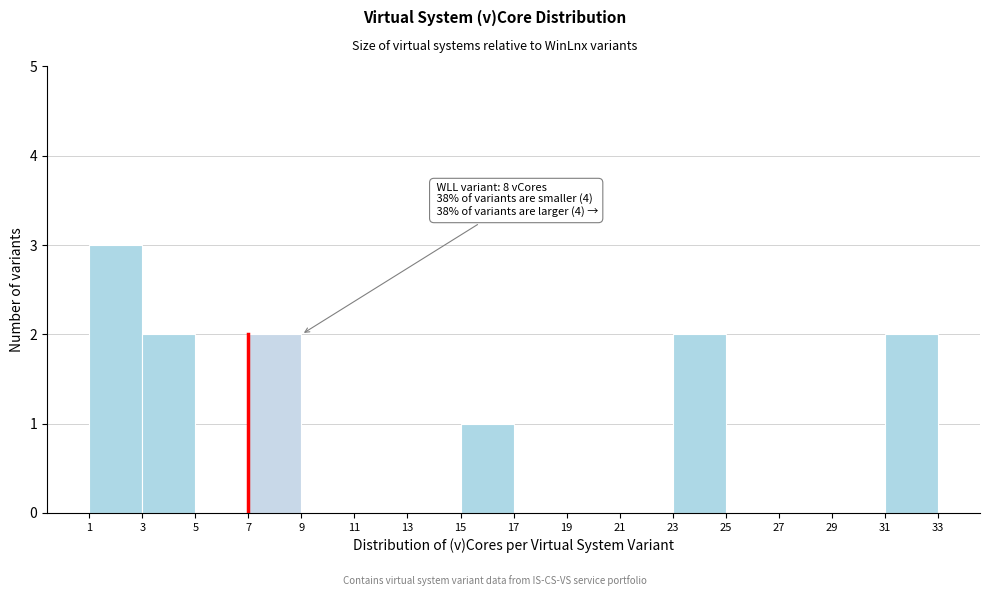

Over which range of the x-axis is the bar tallest?

1 to 3